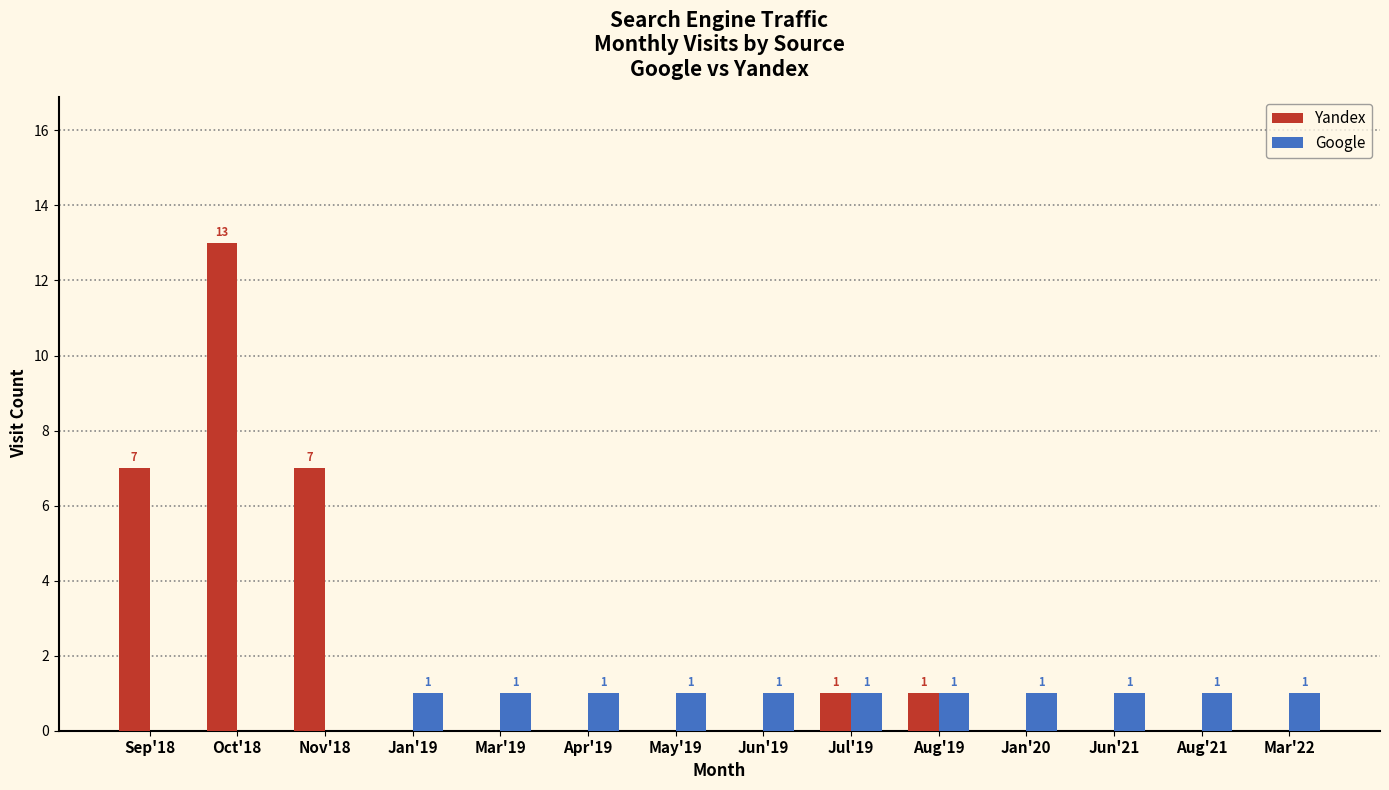

Which label corresponds to the largest value in the chart?

Oct'18